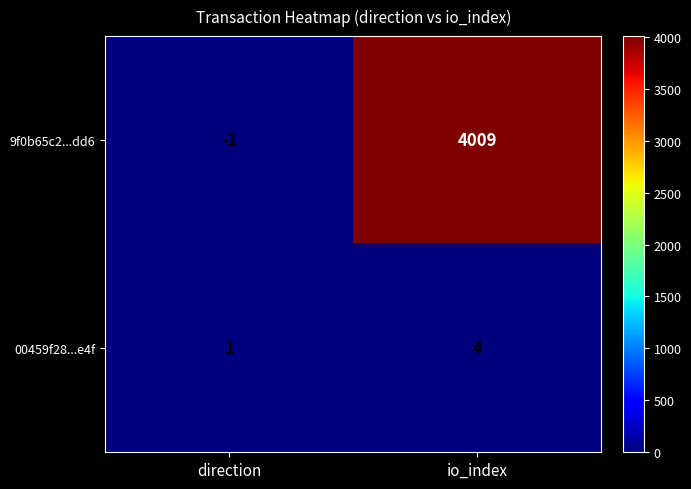

List the labels in order of 9f0b65c2...dd6 value, largest first.

io_index, direction